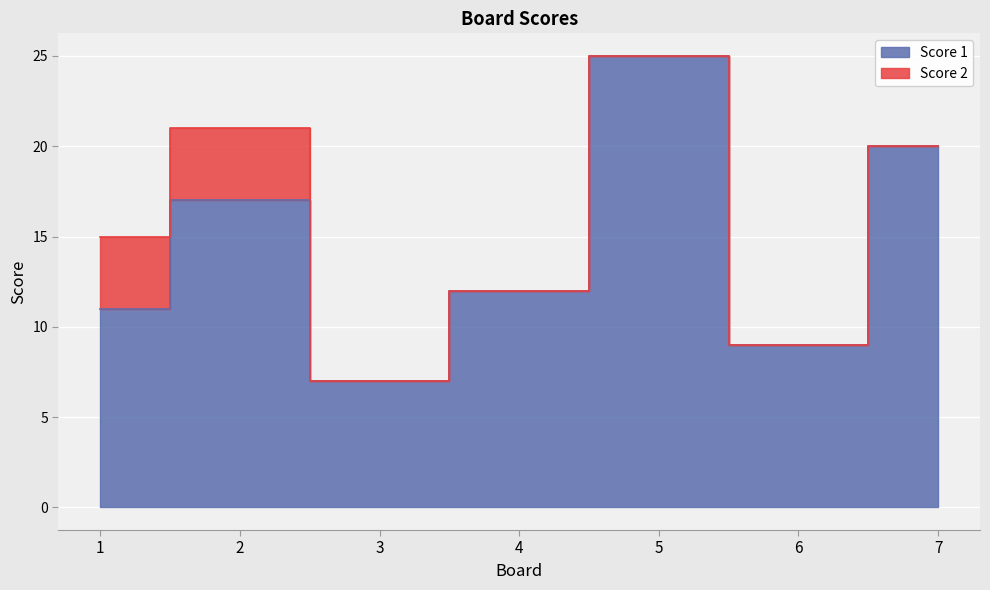

What is the value of the 6th point from the left?

9